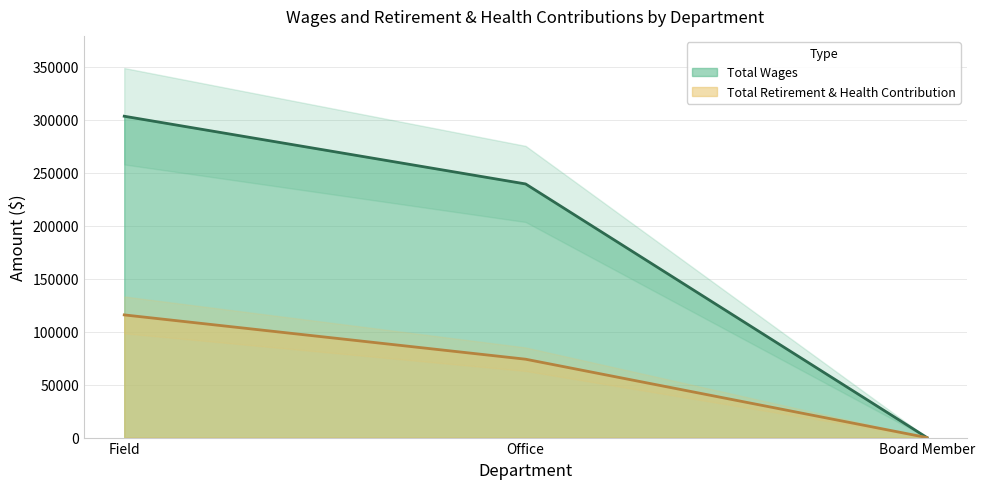

Reading left to right, transcribe all the data shown in this chart.

Total Wages: Field=303438	Office=239493	Board Member=0
Total Retirement & Health Contribution: Field=115844	Office=74006	Board Member=0